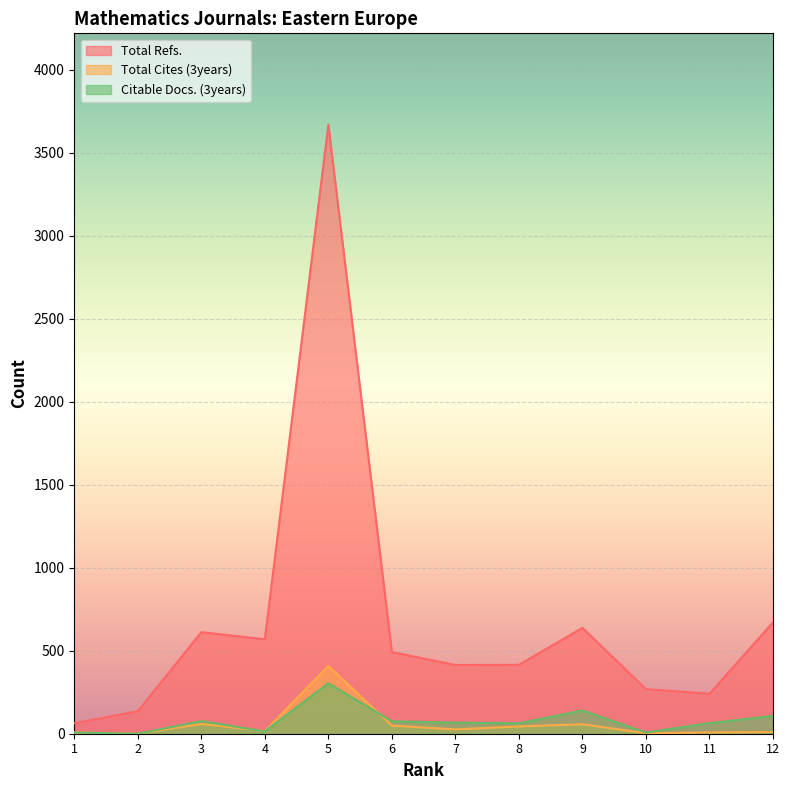

Is it true that Total Refs. equals 765 at 6?

False